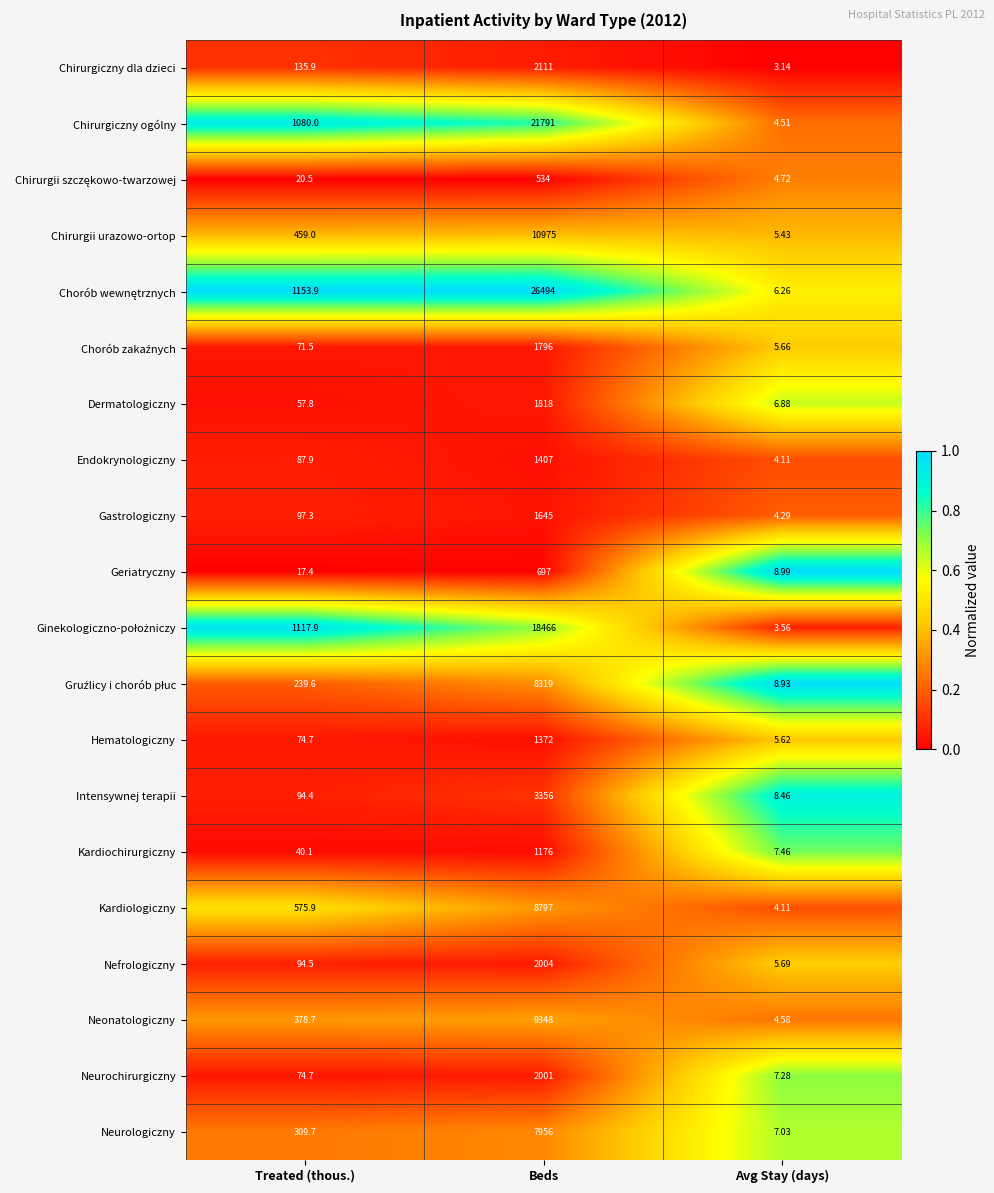

At which label is Nefrologiczny closest to 1004?

Treated (thous.)